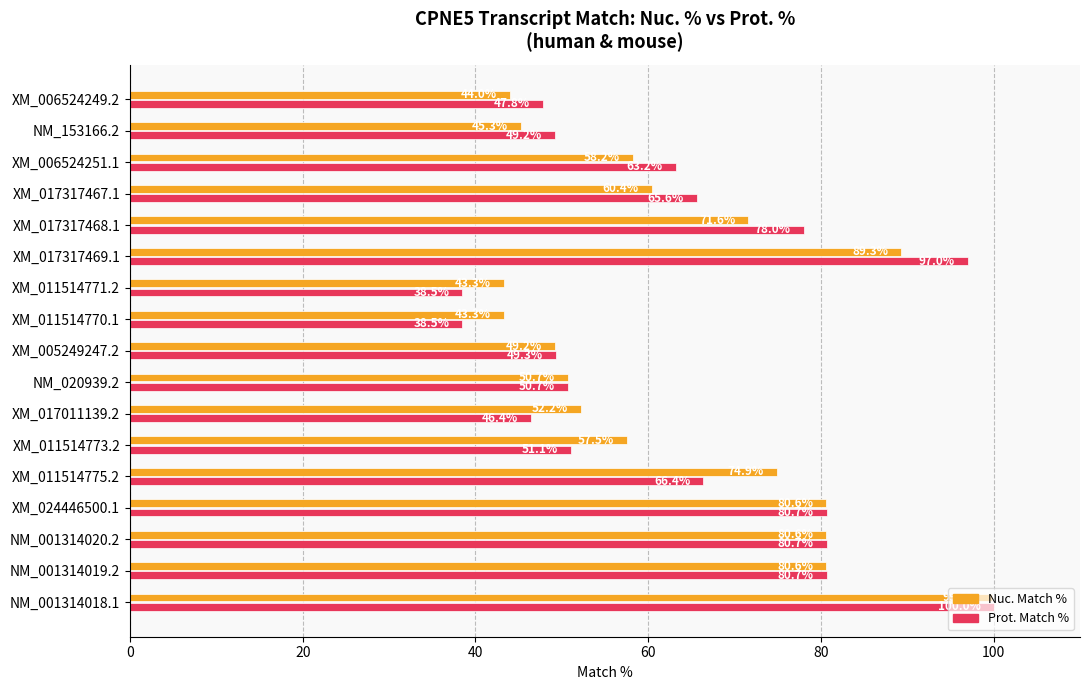

The value of Nuc. Match % at XM_006524249.2 is 29.1. True or false?

False